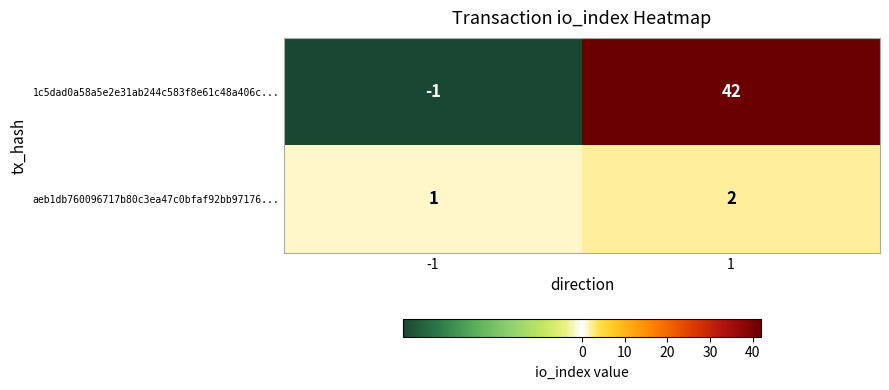

What value does the 1c5dad0a58a5e2e31ab244c583f8e61c48a406c... series have at 1, to the nearest 10?

40